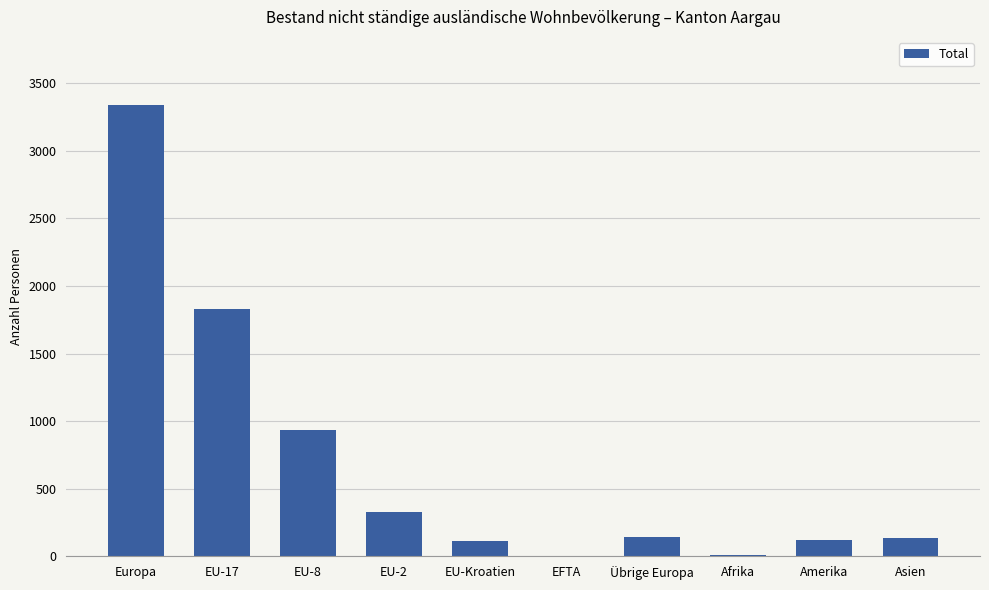

Where is the data nearest to the value 1673?

EU-17